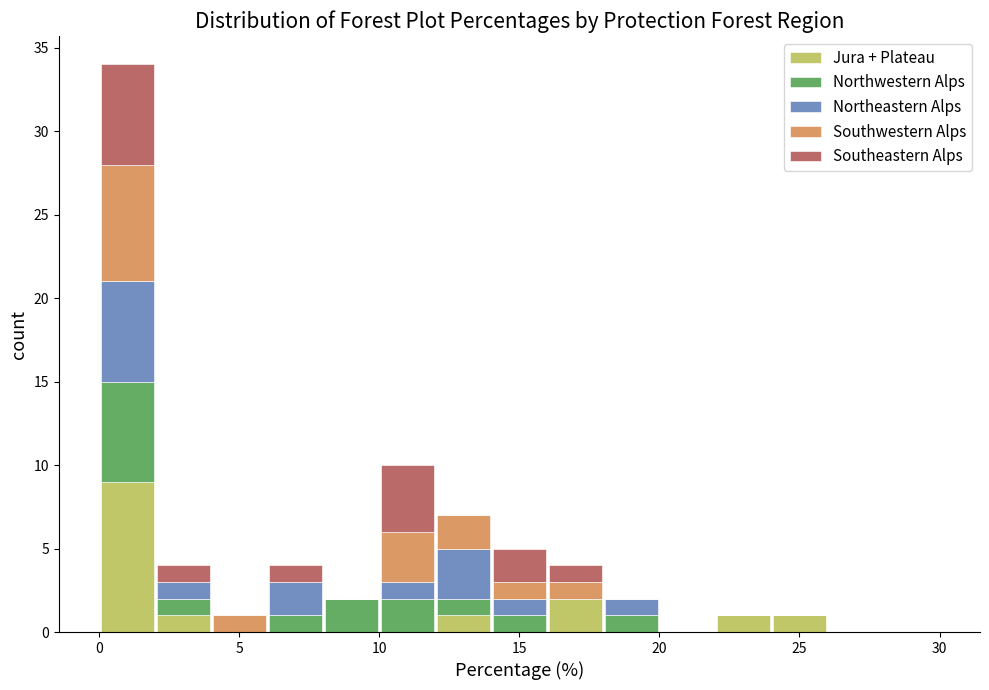

Reading left to right, list every stacked bar in this chart as the range it spans on the x-axis followed by its total height. The values are not printed on the chart, so give them approximately, as read against the axis.

0 to 2: 34
2 to 4: 4
4 to 6: 1
6 to 8: 4
8 to 10: 2
10 to 12: 10
12 to 14: 7
14 to 16: 5
16 to 18: 4
18 to 20: 2
20 to 22: 0
22 to 24: 1
24 to 26: 1
26 to 28: 0
28 to 30: 0